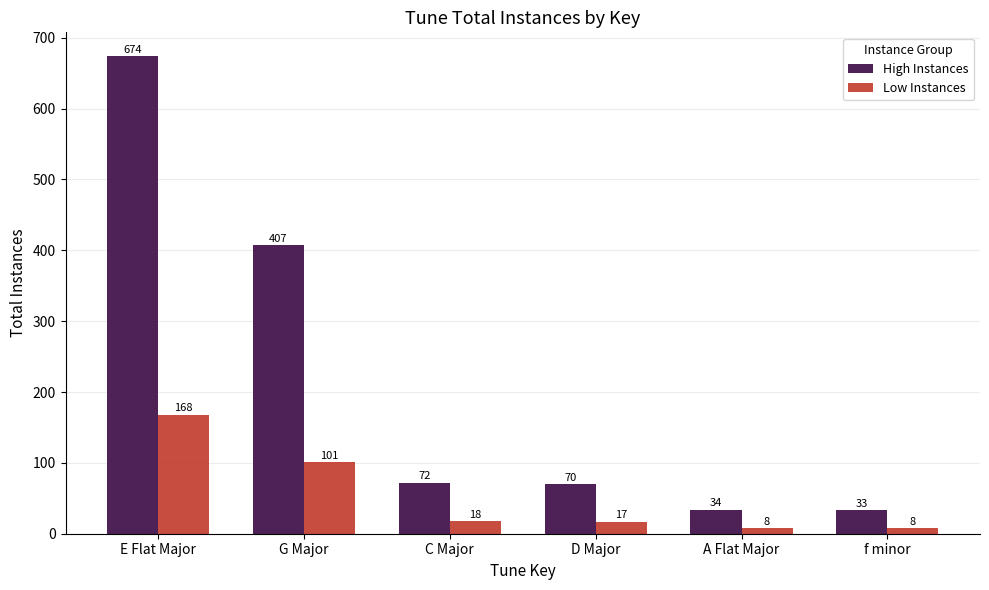

What is the total value across all series at C Major?

90